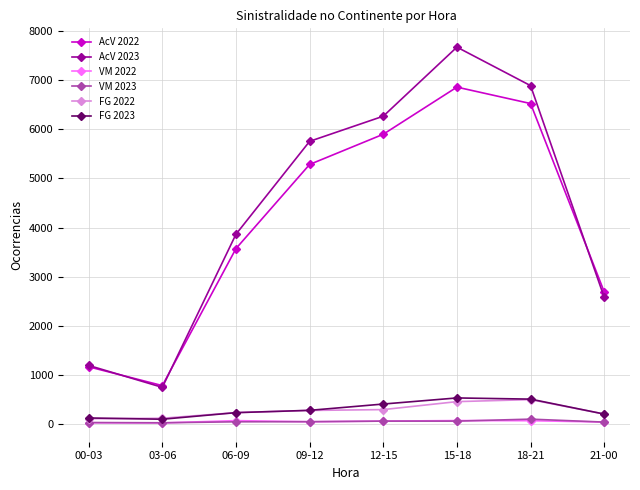

True or false: VM 2022 and AcV 2023 intersect in this chart.

False